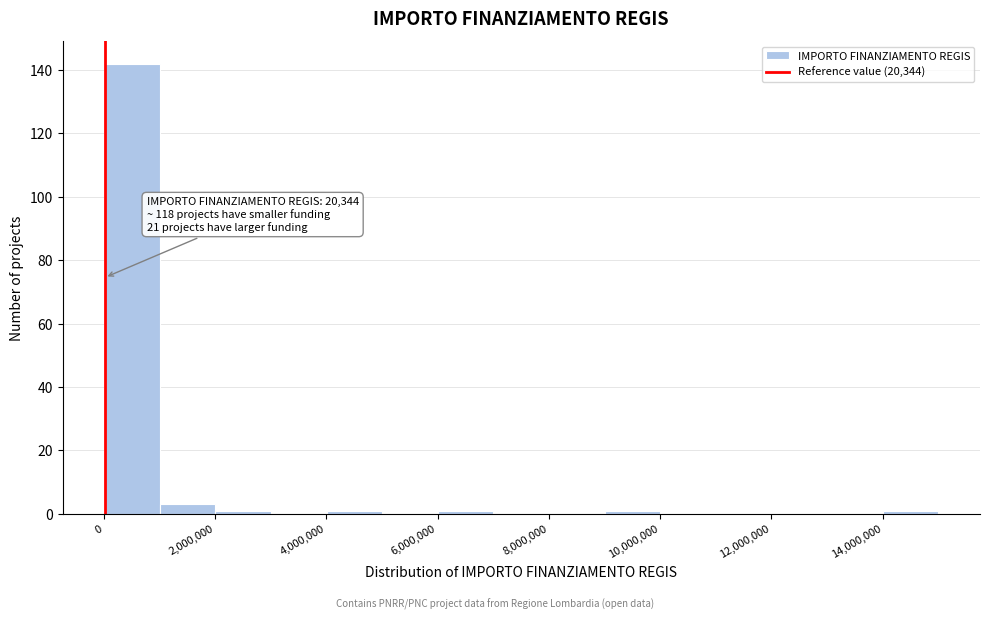

Which range on the x-axis has the tallest bar?

0 to 1000000